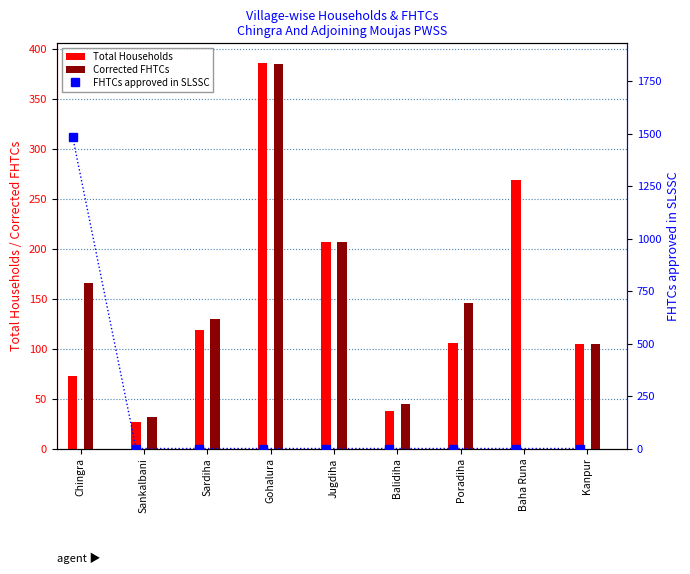

How many values in the FHTCs approved in SLSSC series exceed 0?

1